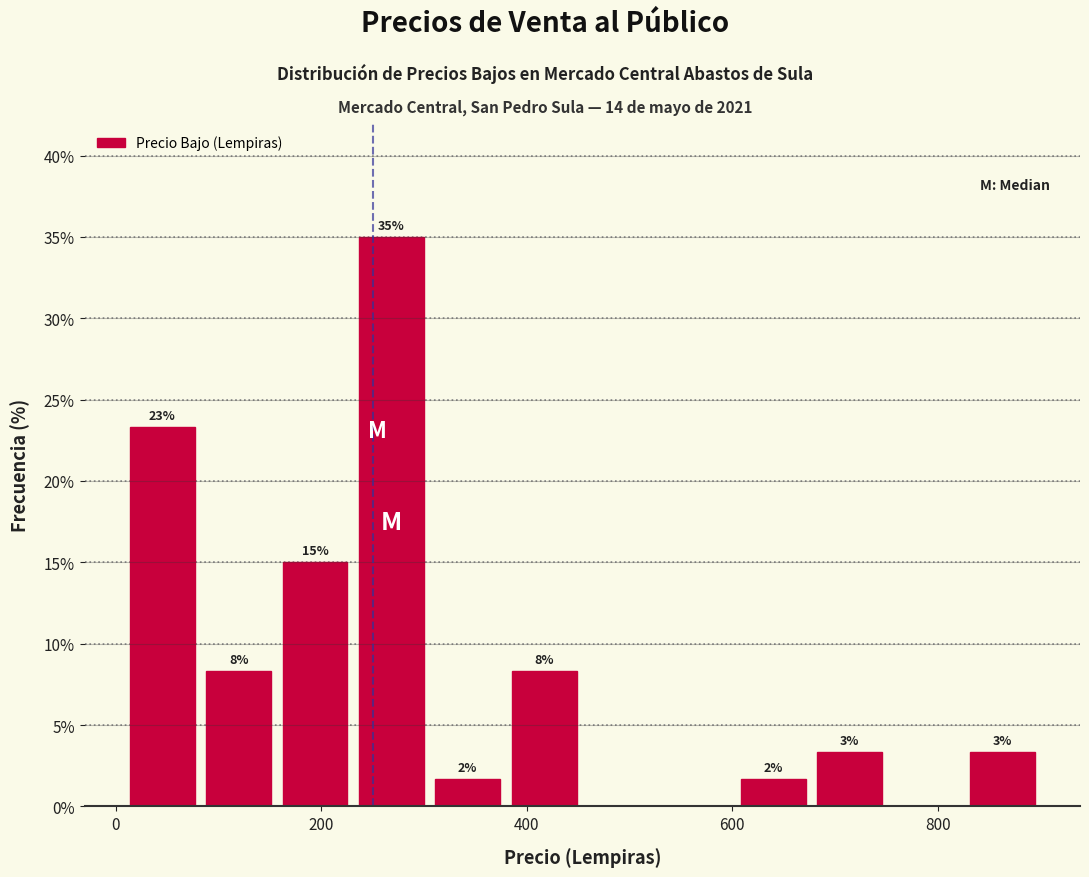

Read against the x-axis, roughly where is the centre of the tallest bar?

260